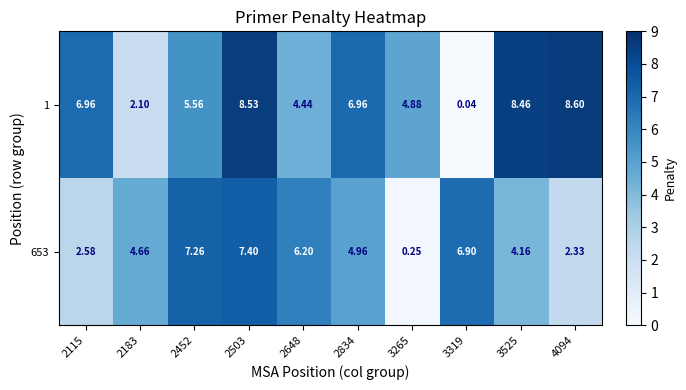

Is the value of 1 at 3319 greater than the value of 653 at 2503?

No